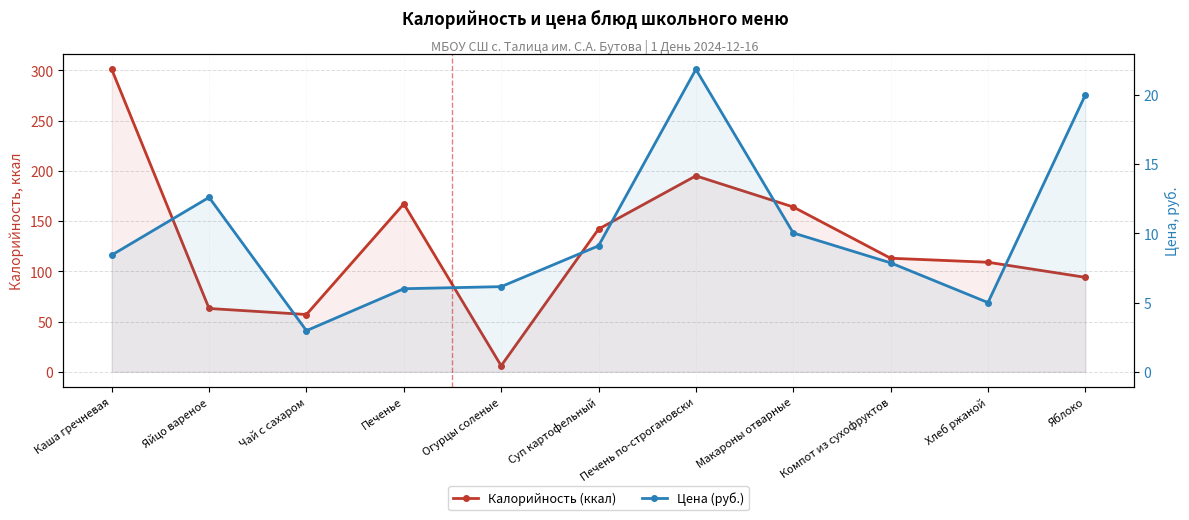

Reading right to left, list all the values displayed in this chart.

Калорийность (ккал): 94.0	109.0	113.0	164.0	195.0	142.0	6.0	167.1	57.0	63.0	301.0
Цена (руб.): 20.0	5.0	7.9	10.0	21.9	9.1	6.2	6.0	3.0	12.6	8.4